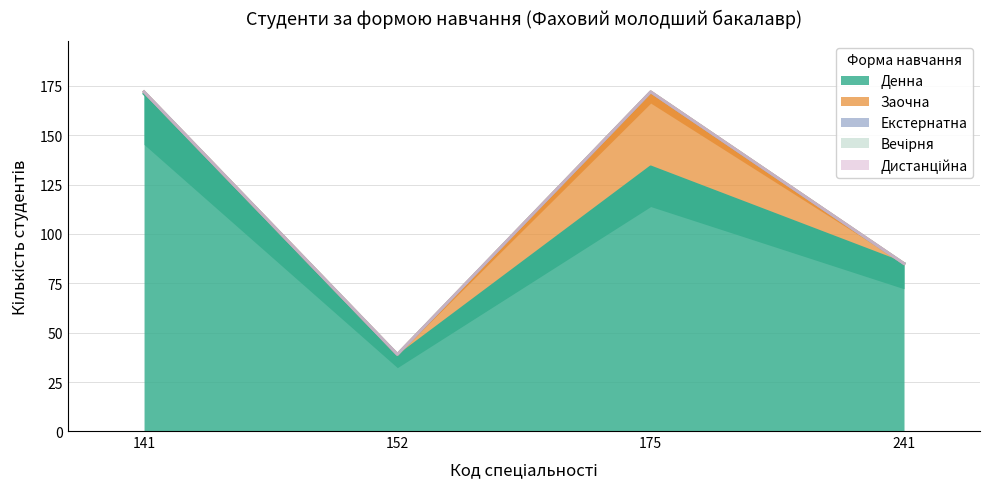

Reading right to left, extract all data points from this chart.

Денна: 241=85	175=134	152=38	141=171
Заочна: 241=0	175=38	152=1	141=1
Екстернатна: 241=0	175=0	152=0	141=0
Вечірня: 241=0	175=0	152=0	141=0
Дистанційна: 241=0	175=0	152=0	141=0